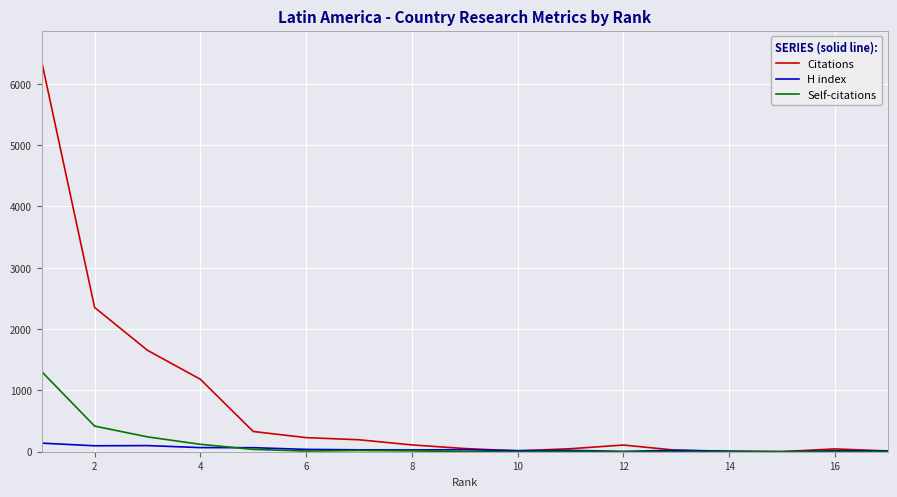

True or false: H index has more than 1 points higher than both neighbors.

True